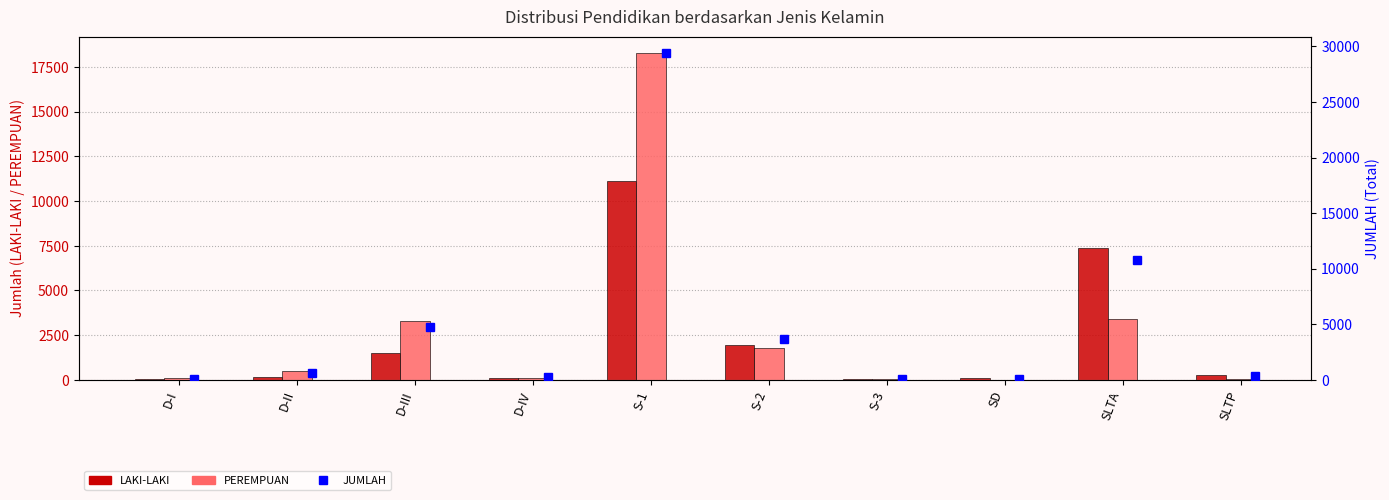

True or false: PEREMPUAN has a value of 3263 at D-III.

True